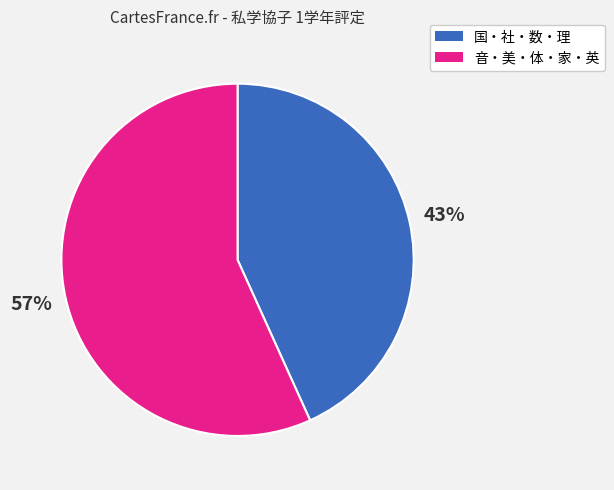

To the nearest percent, what is the difference between the largest and smallest slice percentages?

14%